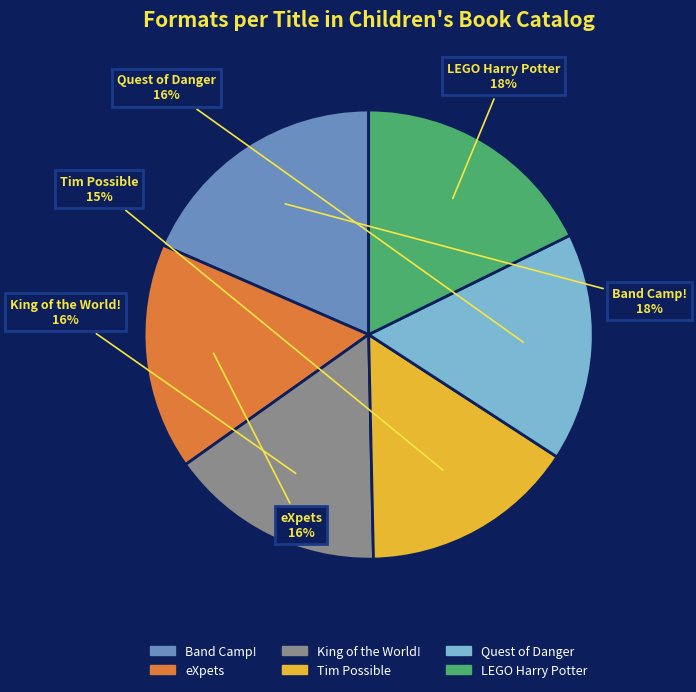

To the nearest percent, what is the average slice percentage?

17%